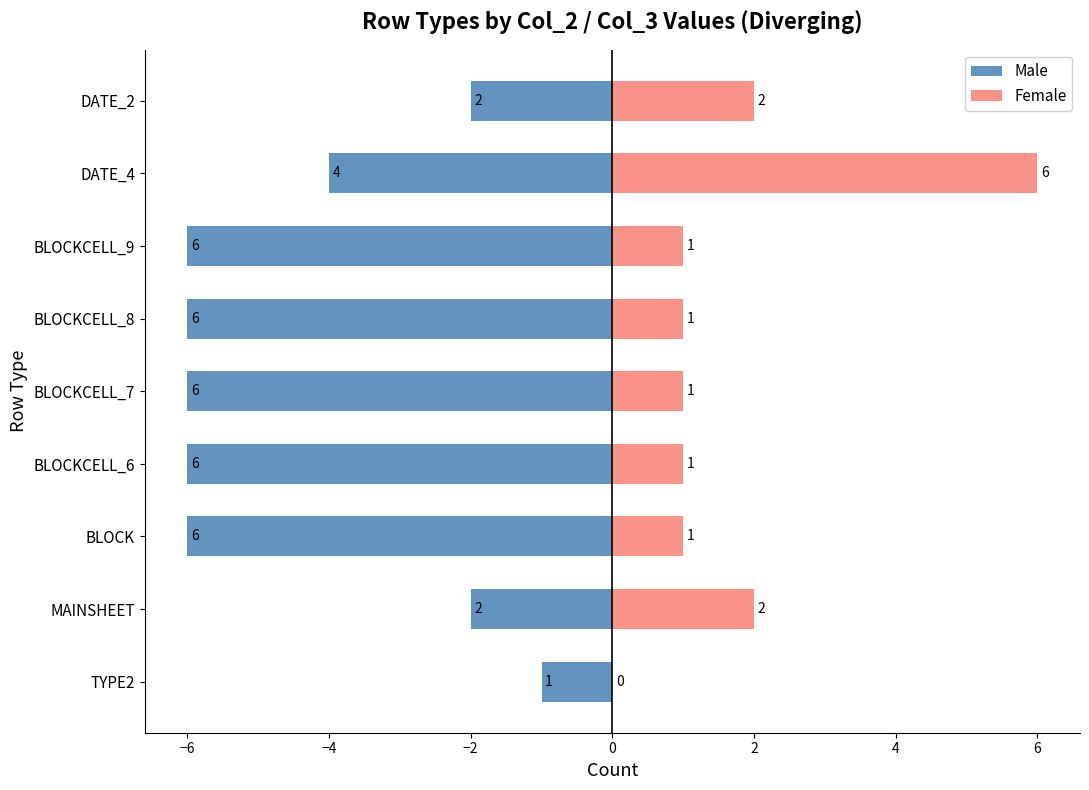

Reading right to left, what are all the values shown in this chart?

Male: -2	-4	-6	-6	-6	-6	-6	-2	-1
Female: 2	6	1	1	1	1	1	2	0